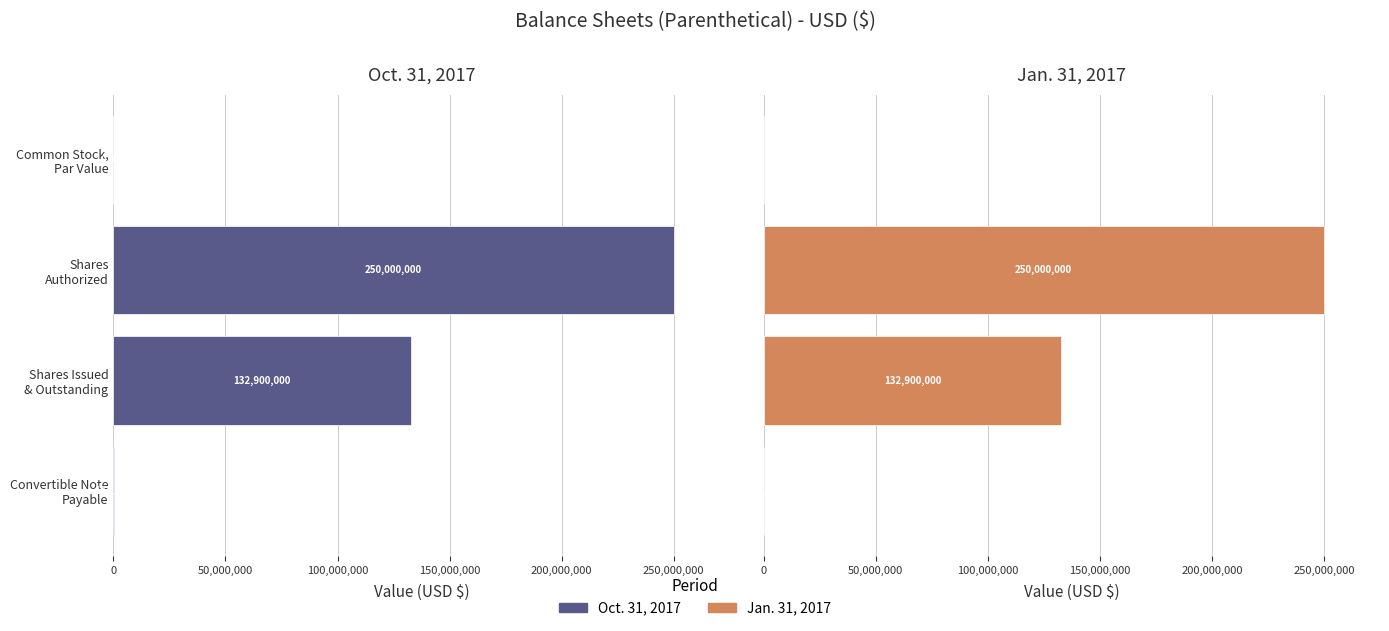

Rank the series at Shares Issued & Outstanding from lowest to highest value.

Oct. 31, 2017, Jan. 31, 2017